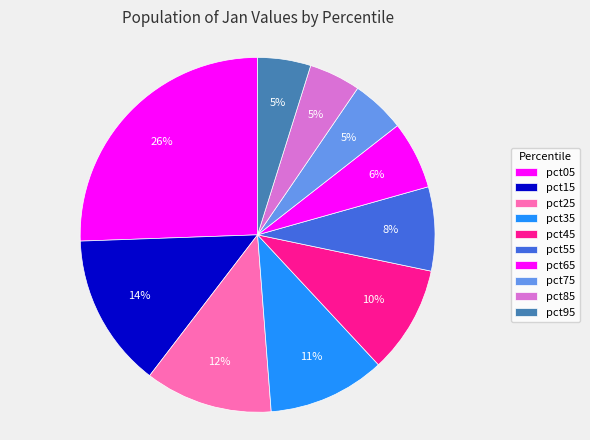

To the nearest percent, what is the difference between the pct65 and pct45 slice percentages?

4%